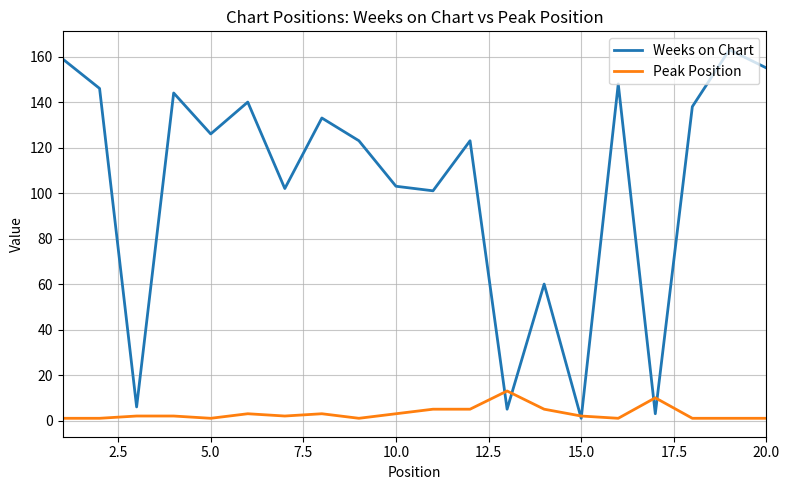

What is the maximum value shown in the chart?

163